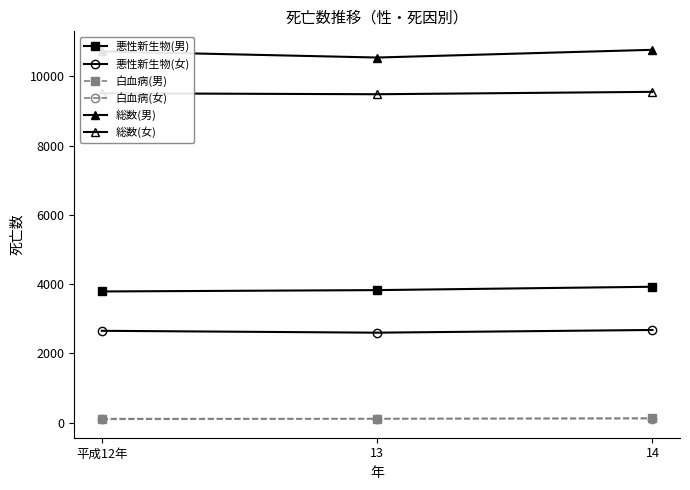

Reading right to left, extract all data points from this chart.

悪性新生物(男): 14=3925	13=3828	平成12年=3789
悪性新生物(女): 14=2677	13=2599	平成12年=2653
白血病(男): 14=131	13=113	平成12年=99
白血病(女): 14=117	13=117	平成12年=116
総数(男): 14=10767	13=10544	平成12年=10721
総数(女): 14=9553	13=9484	平成12年=9512